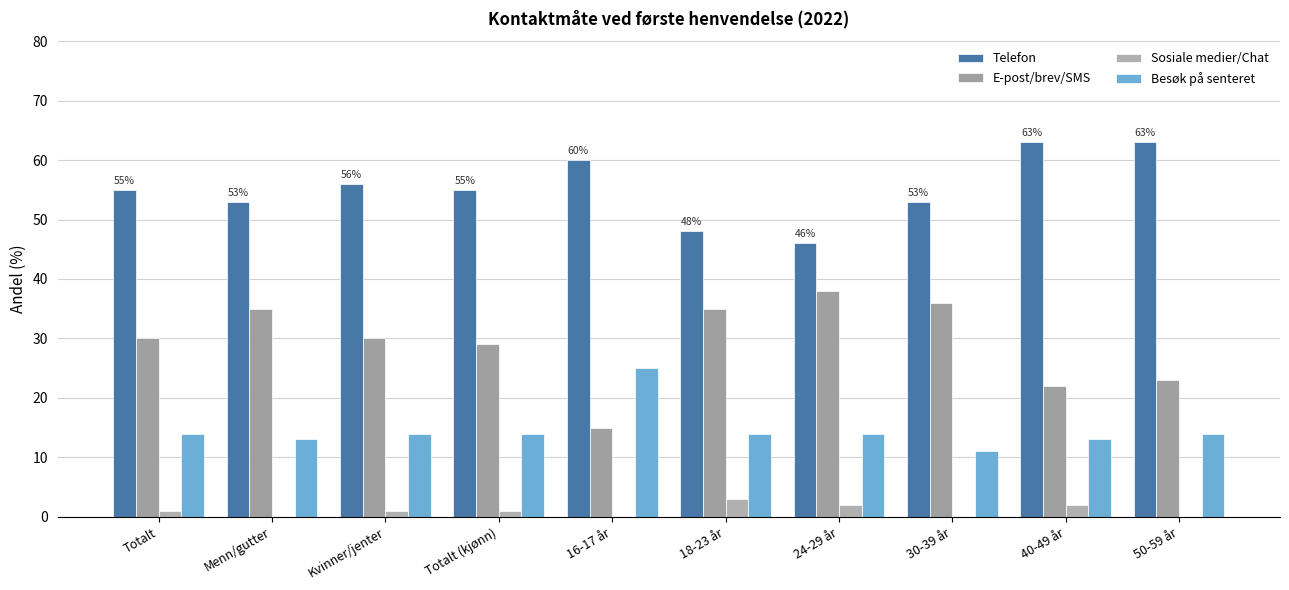

What is the total value across all series at Menn/gutter?

101